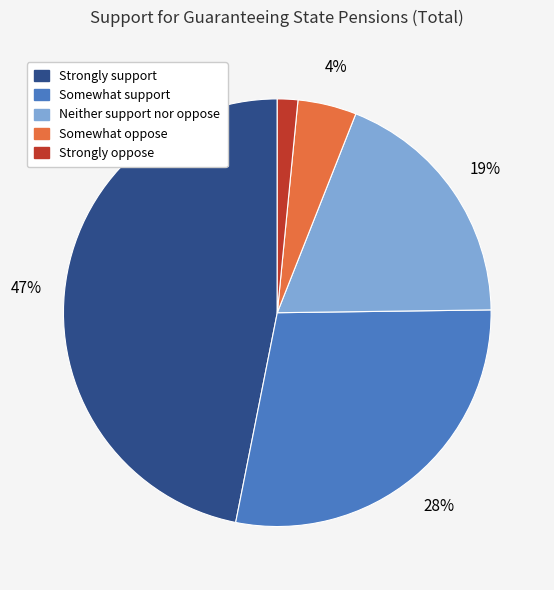

What is the ratio of the value at Neither support nor oppose to the value at Strongly support?

0.4